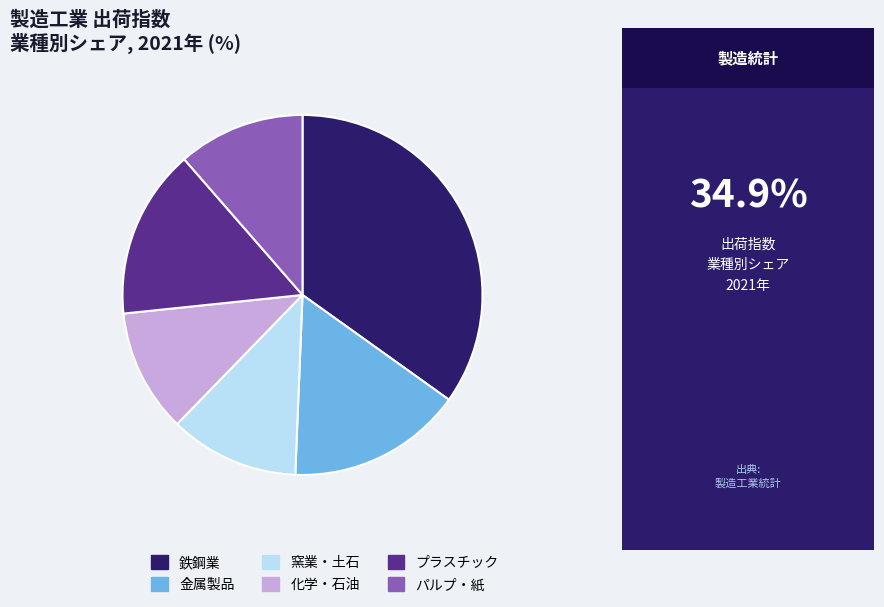

Which slice is the largest?

鉄鋼業